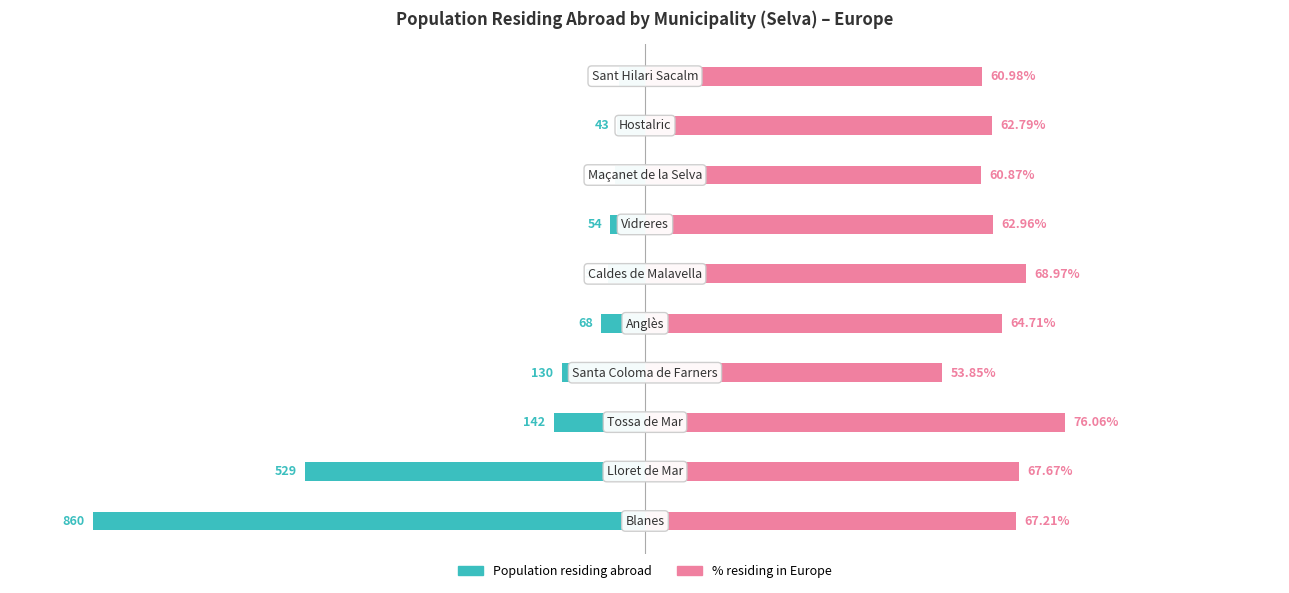

The Population residing abroad series shows -1.4 at 7. True or false?

False